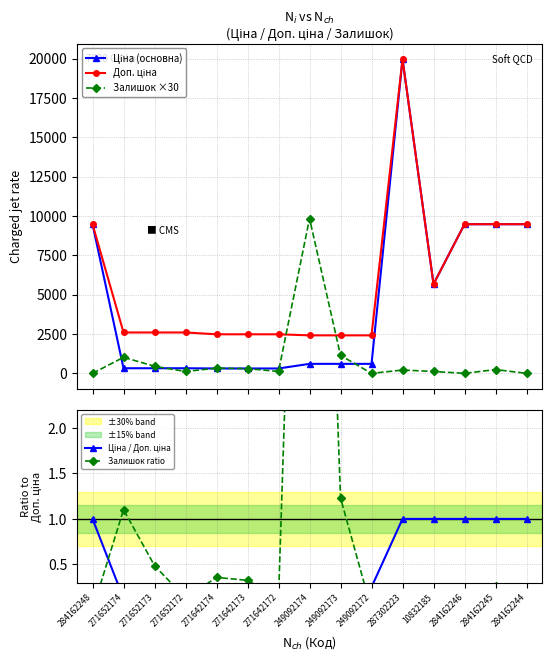

Reading left to right, list all the values displayed in this chart.

Ціна (основна): 9480.1	324.8	324.8	324.8	310.3	310.3	310.3	603.7	603.7	603.7	19964.2	5673.8	9480.1	9480.1	9480.1
Доп. ціна: 9480.1	2598.3	2598.3	2598.3	2482.4	2482.4	2482.4	2414.8	2414.8	2414.8	19964.2	5673.8	9480.1	9480.1	9480.1
Залишок ×30: 0.0	1020.0	450.0	120.0	330.0	300.0	120.0	9840.0	1140.0	0.0	210.0	120.0	0.0	240.0	0.0
Ціна / Доп. ціна: 1.0	0.1	0.1	0.1	0.1	0.1	0.1	0.2	0.2	0.2	1.0	1.0	1.0	1.0	1.0
Залишок ratio: 0.0	1.1	0.5	0.1	0.4	0.3	0.1	10.6	1.2	0.0	0.2	0.1	0.0	0.3	0.0